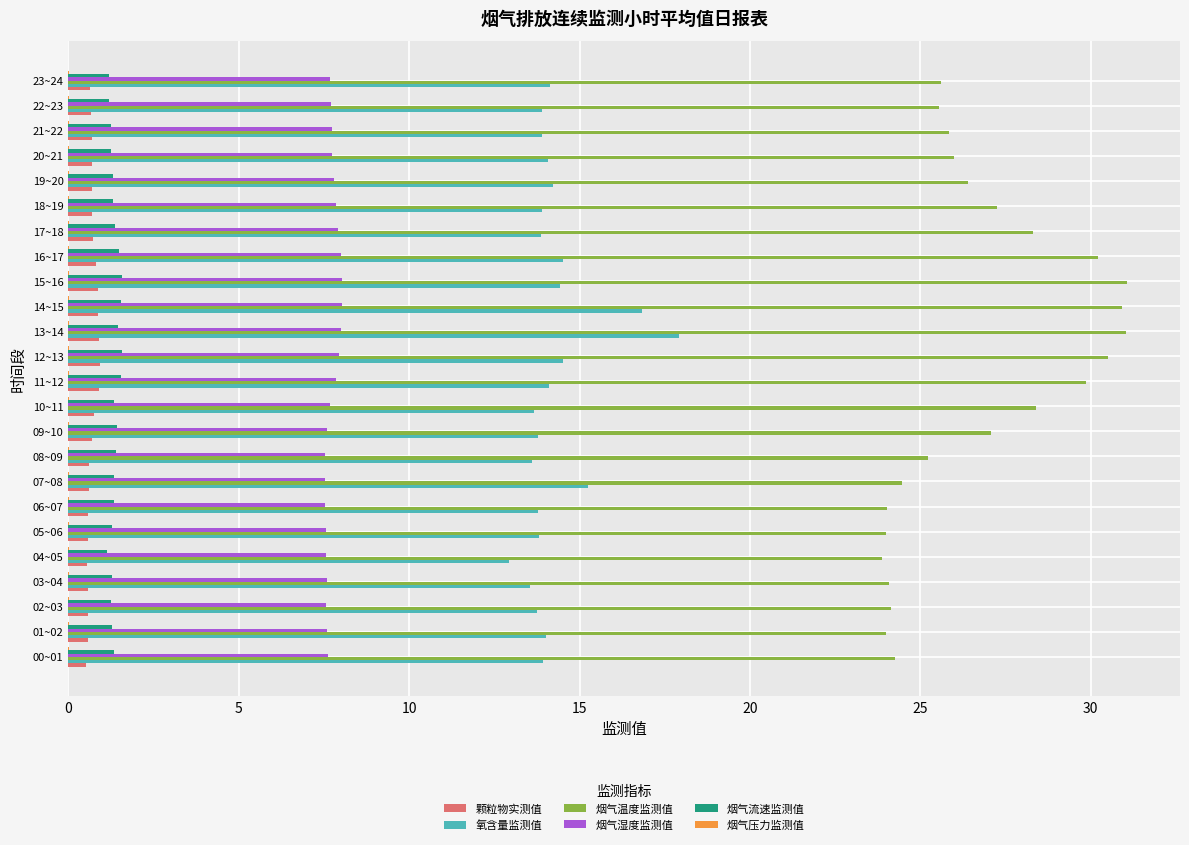

Which series changed the most between 03~04 and 17~18?

烟气温度监测值